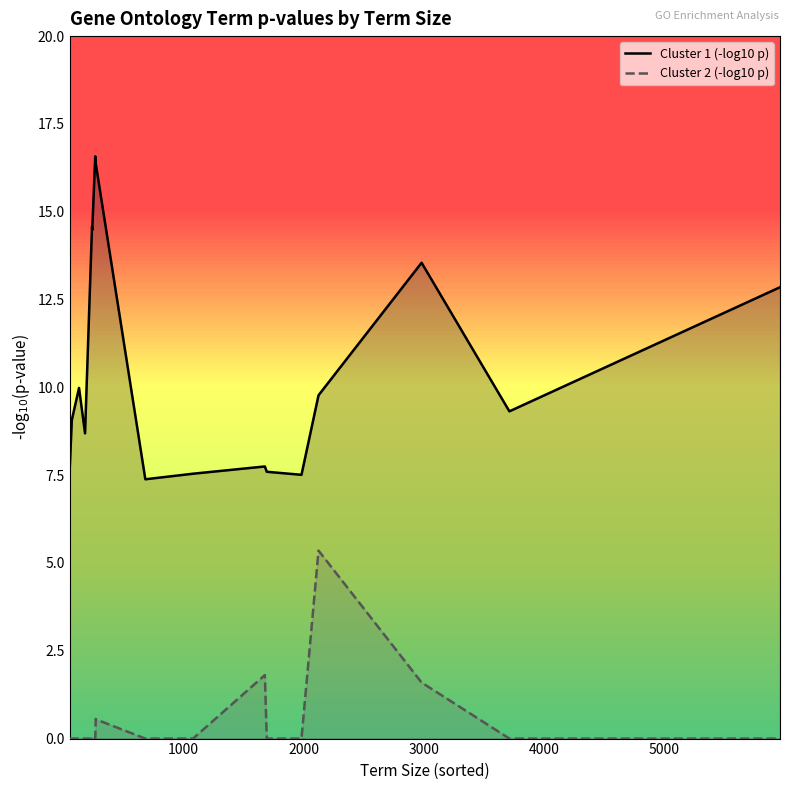

What is the difference between the maximum and minimum values in the Cluster 2 (-log10 p) series?

5.4